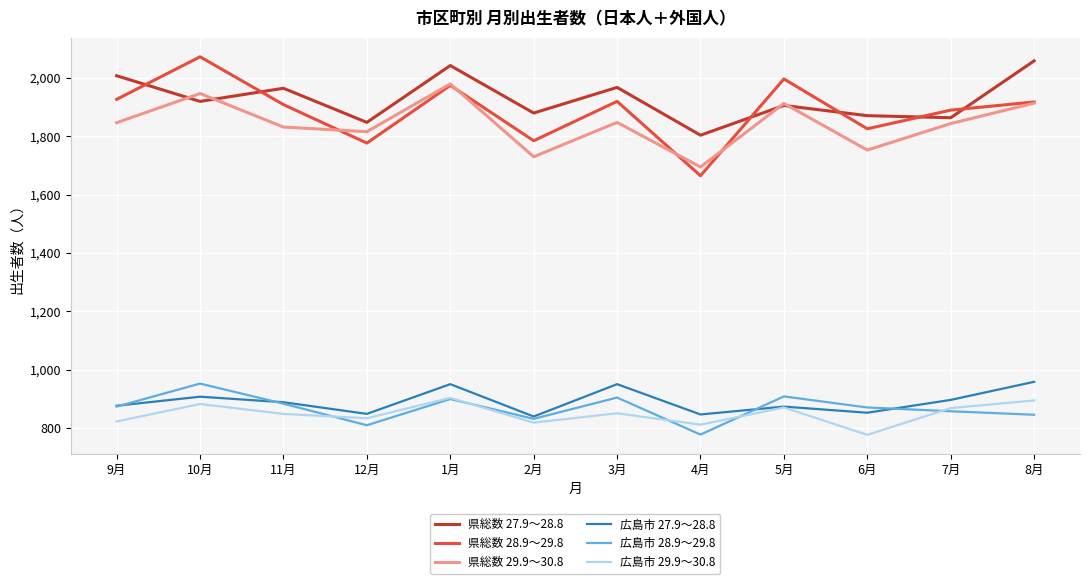

The value of 広島市 28.9～29.8 at 2月 is 1307. True or false?

False